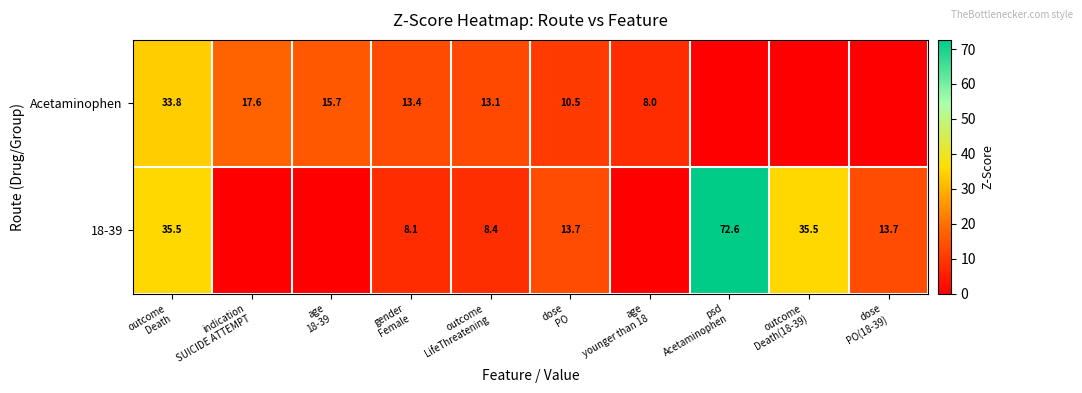

Between gender Female and age younger than 18, which series saw the biggest shift?

18-39